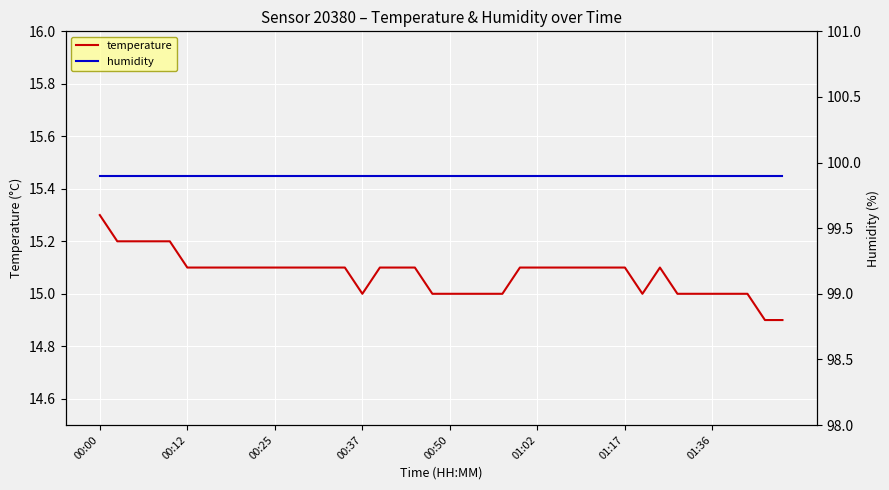

What is the maximum value for temperature?

15.3